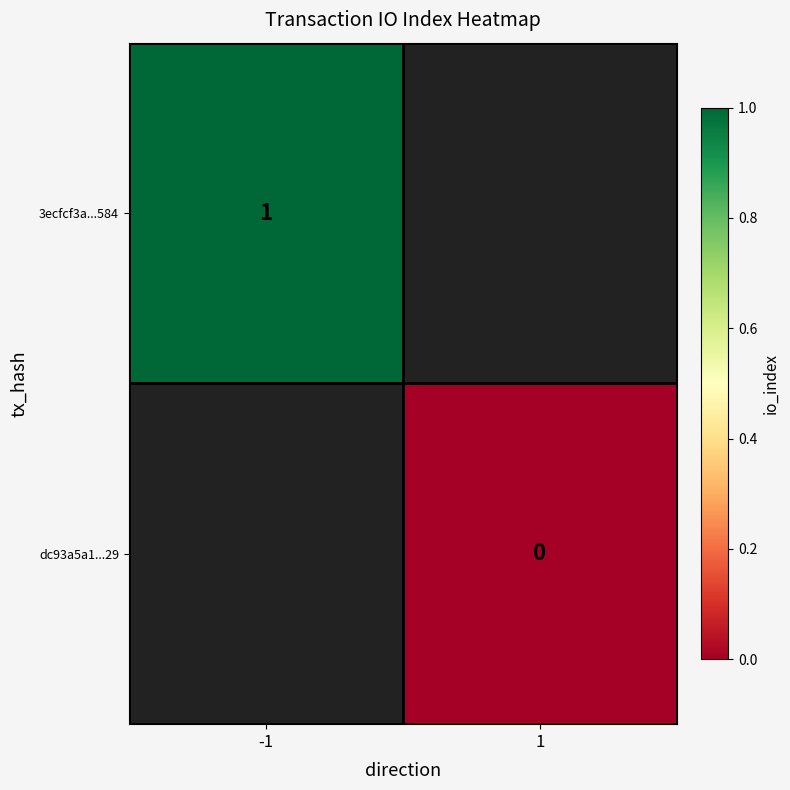

Which has a higher value, 1 or -1?

-1